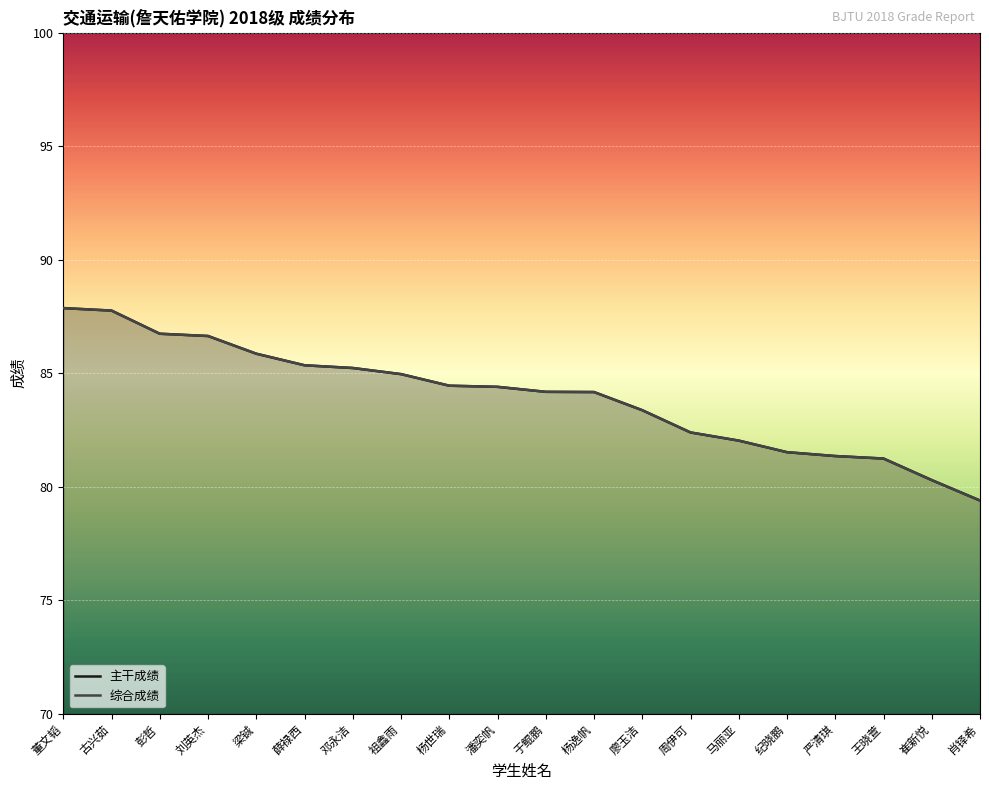

At which label does 综合成绩 reach its peak?

董文韬